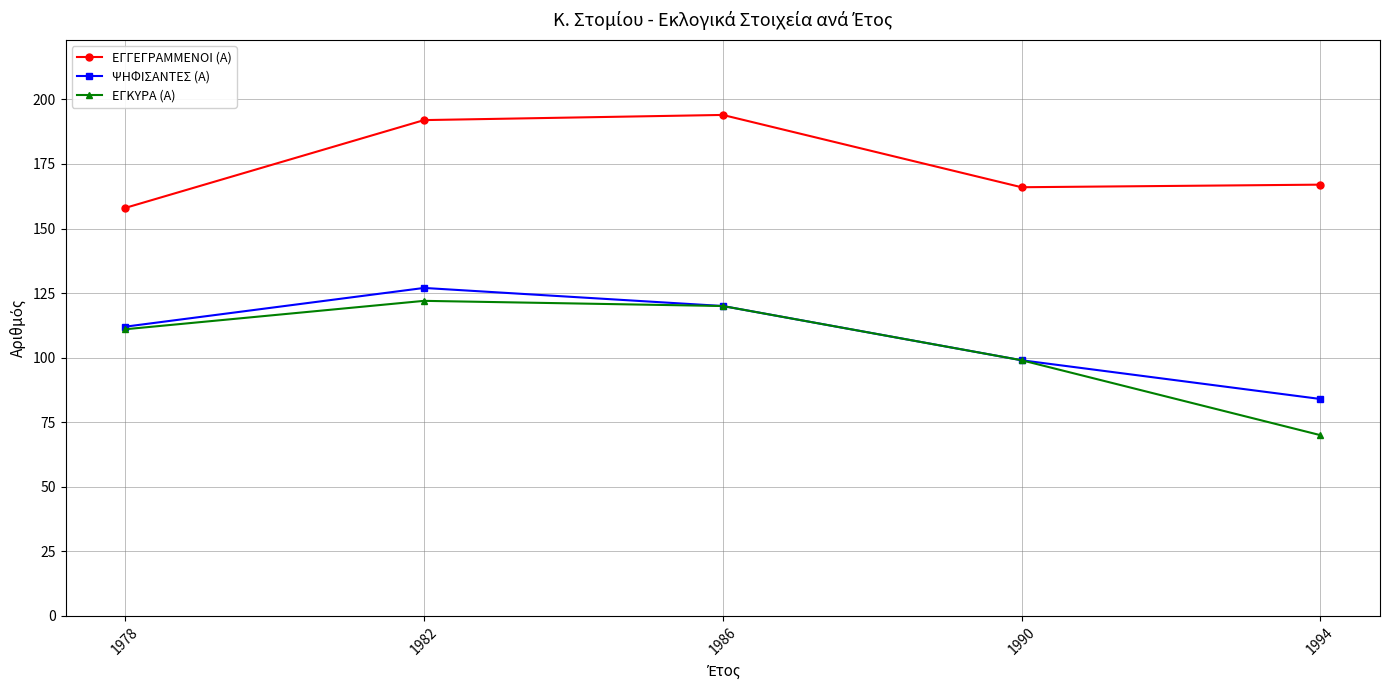

What is the average value of the ΨΗΦΙΣΑΝΤΕΣ (Α) series?

108